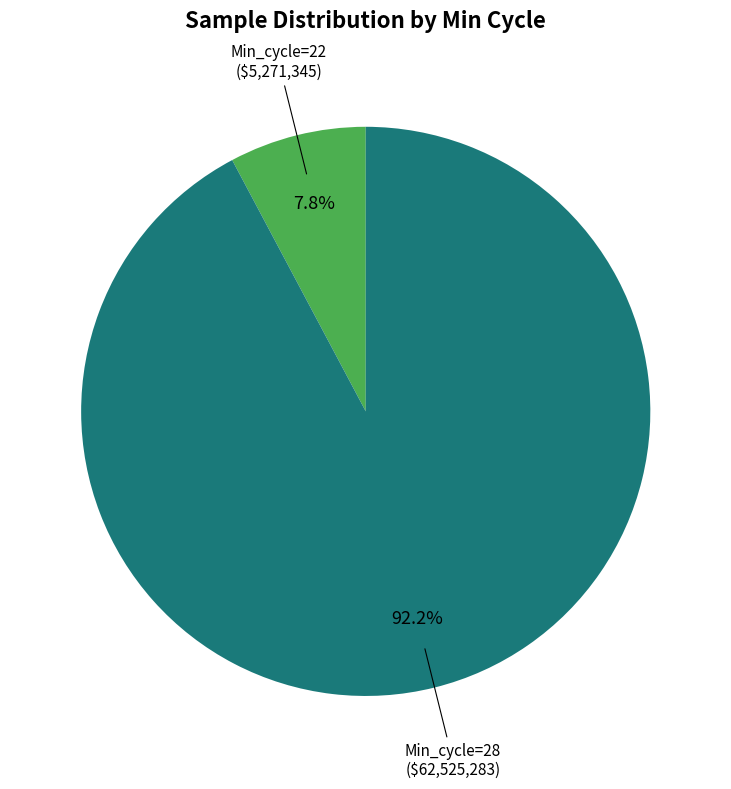

Does any single category account for the majority?

Yes